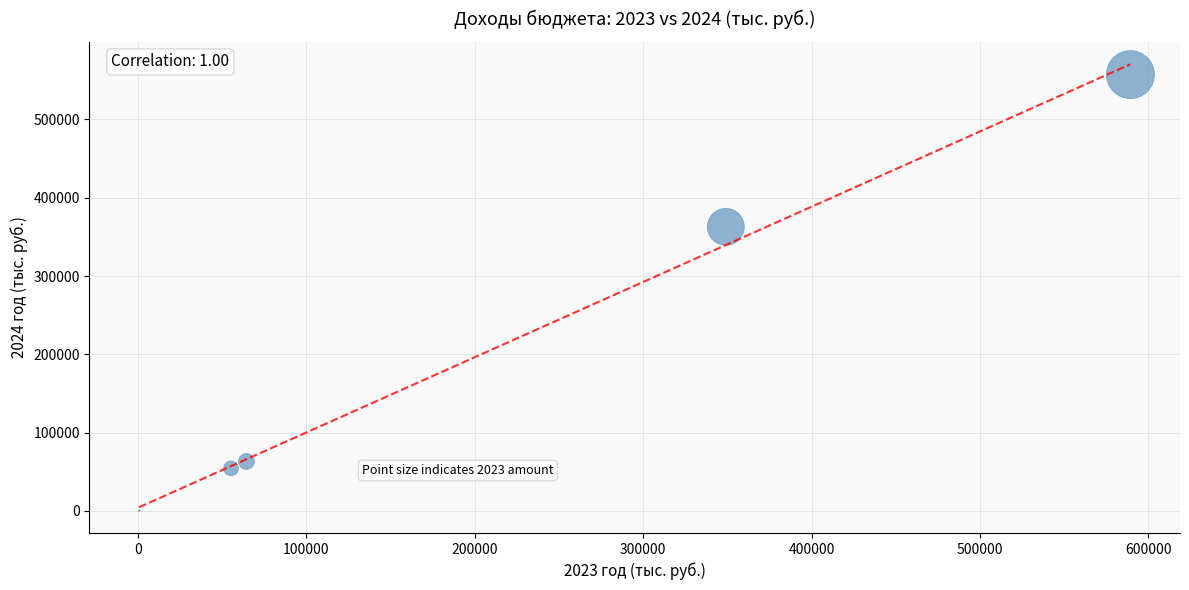

What is the average Y value?

207585